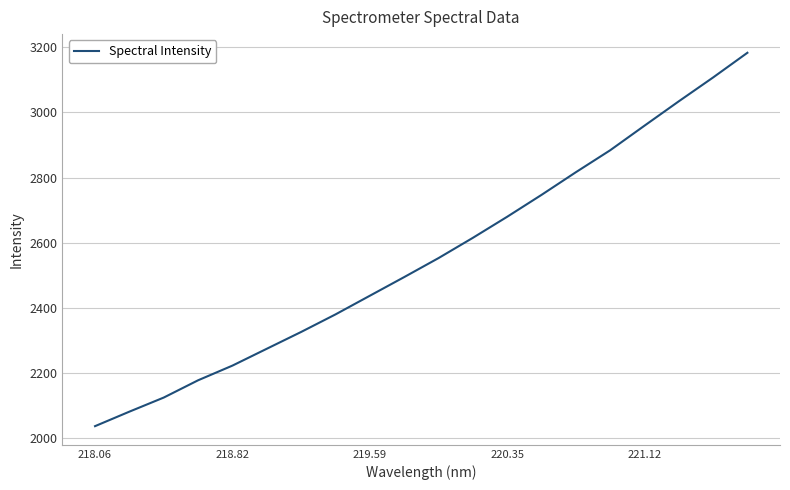

What is the smallest value displayed?

2037.4